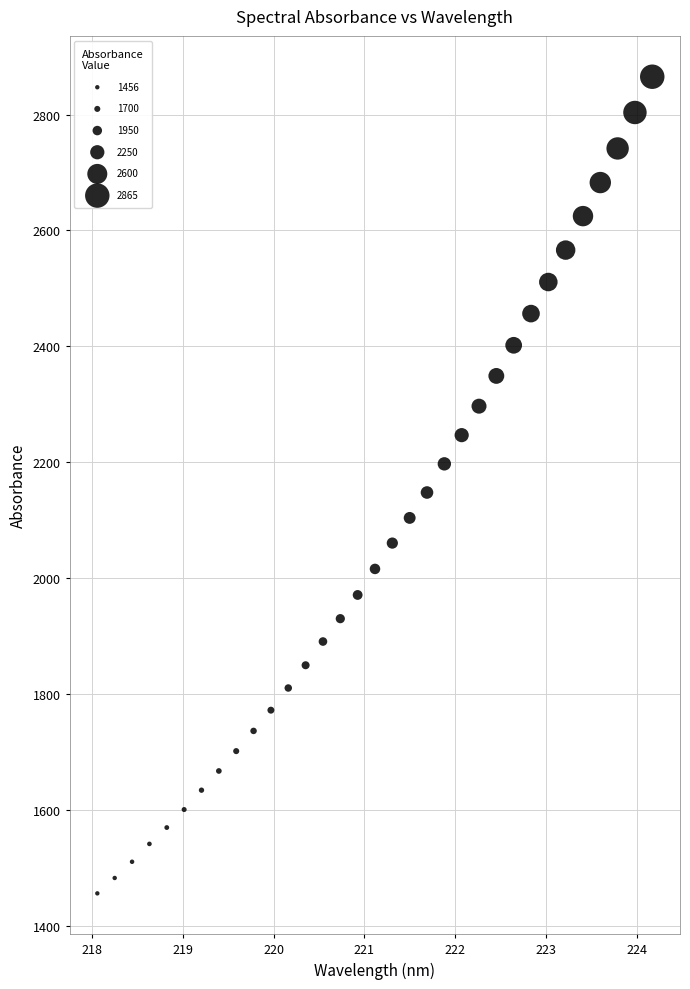

What is the range of Y values (max minus min)?

1408.9